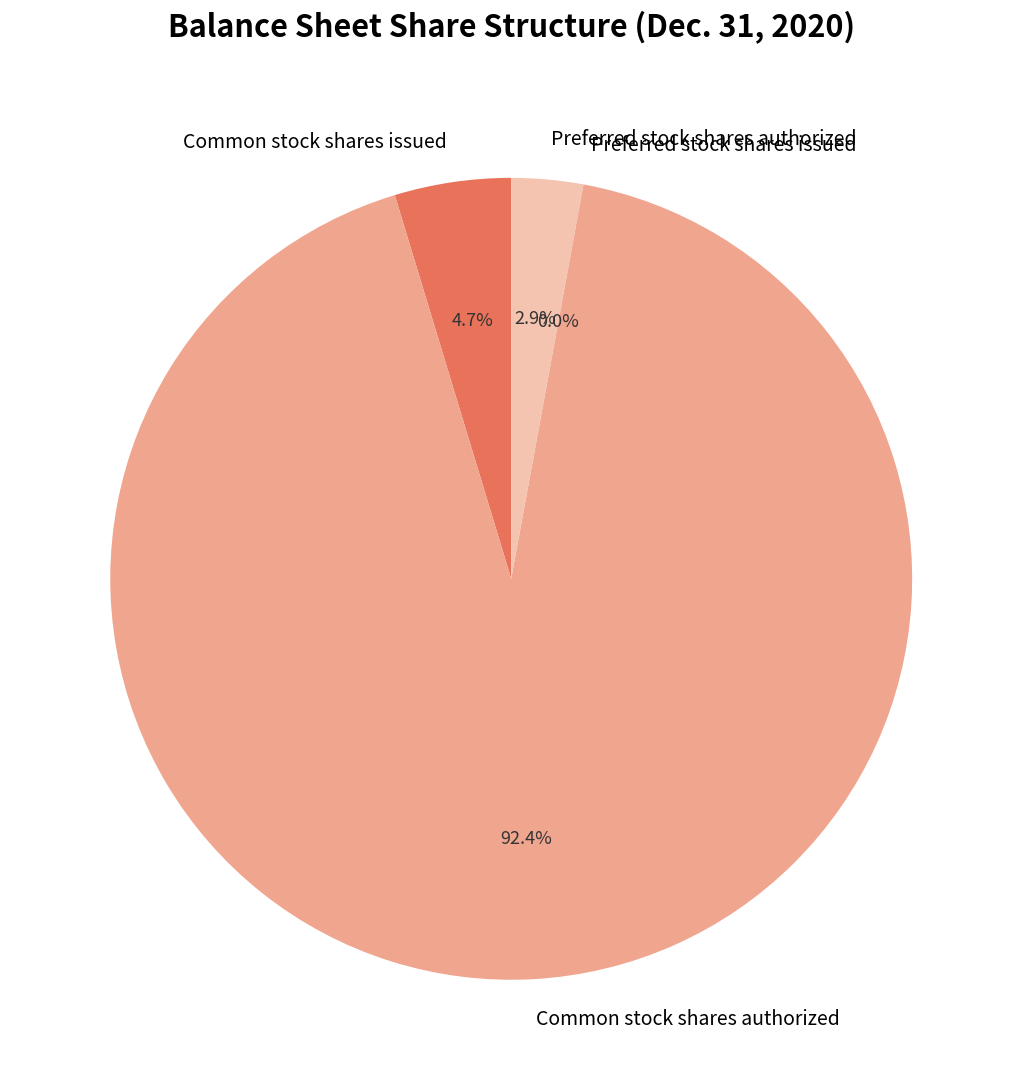

Which category has the biggest portion of the pie?

Common stock shares authorized